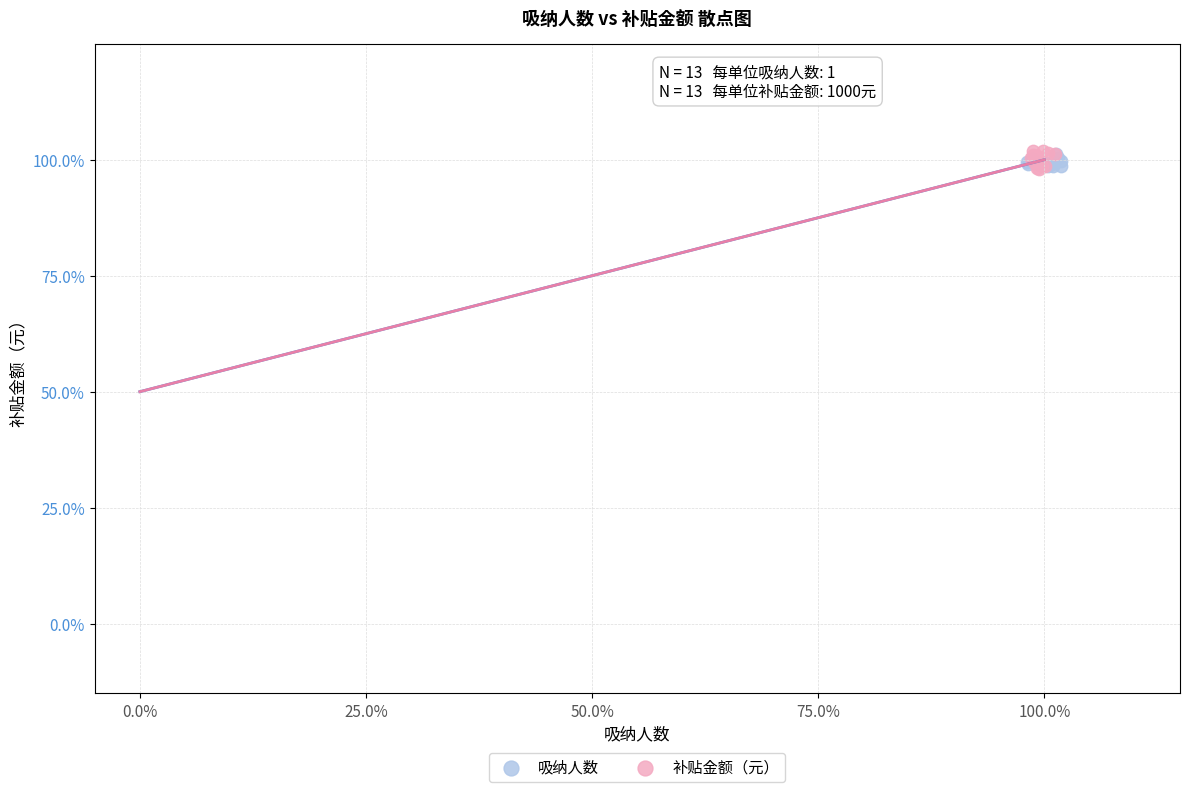

What are all the series names shown in the legend?

吸纳人数, 补贴金额（元）